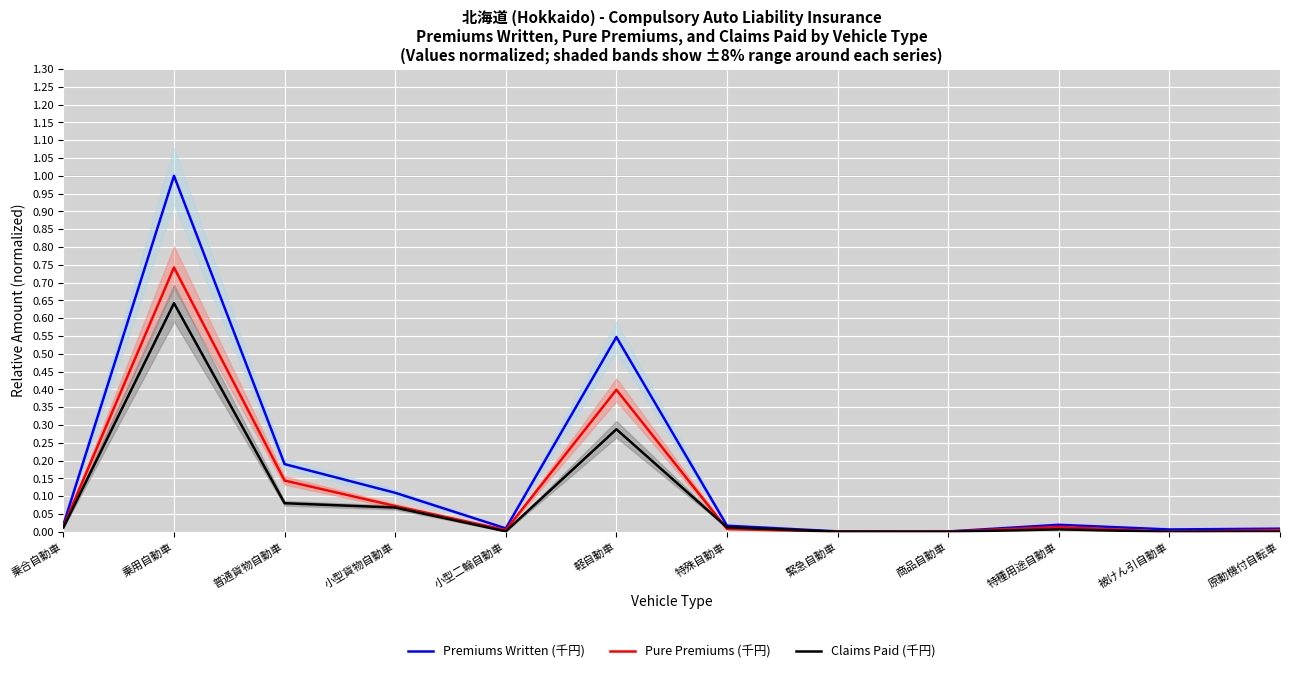

What is the value of the Claims Paid (千円) point at the 3rd from the left?

0.1